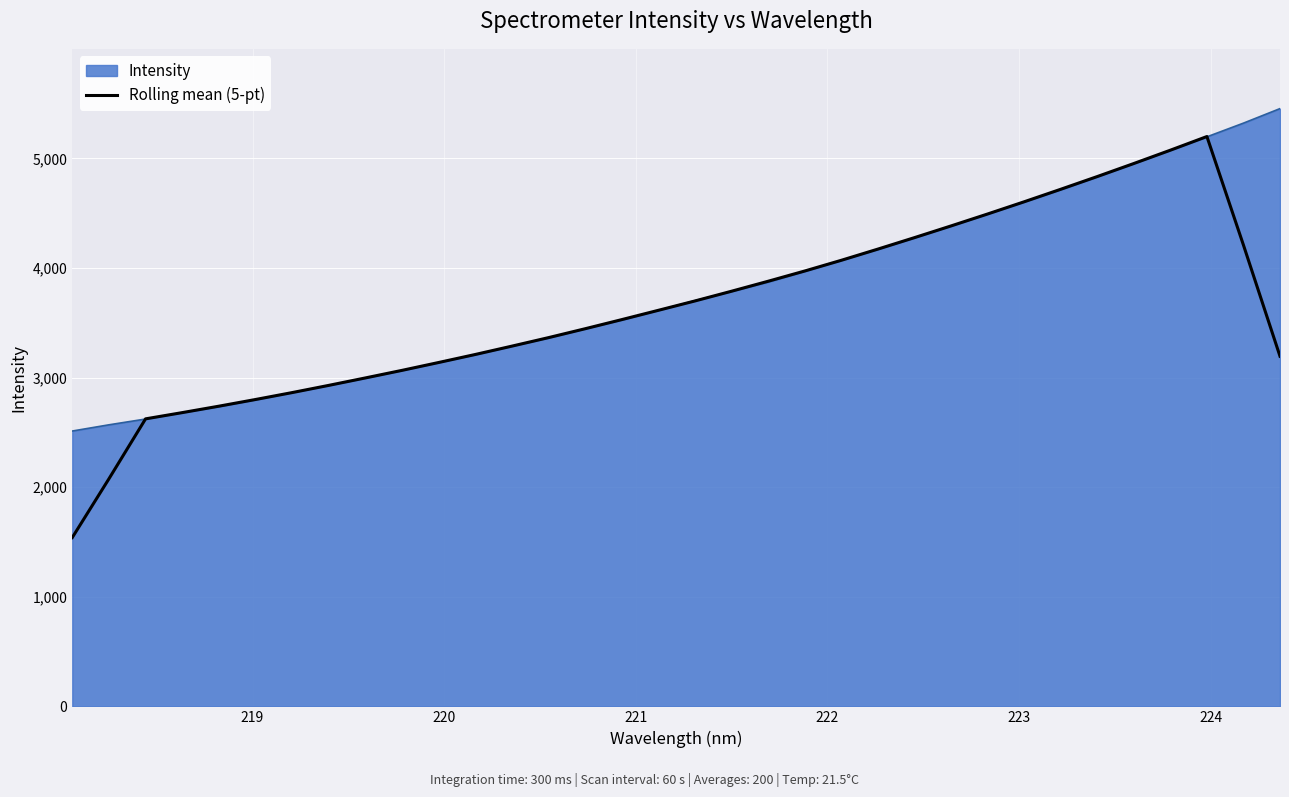

Which series has the largest range (max minus min)?

Rolling mean (5-pt)